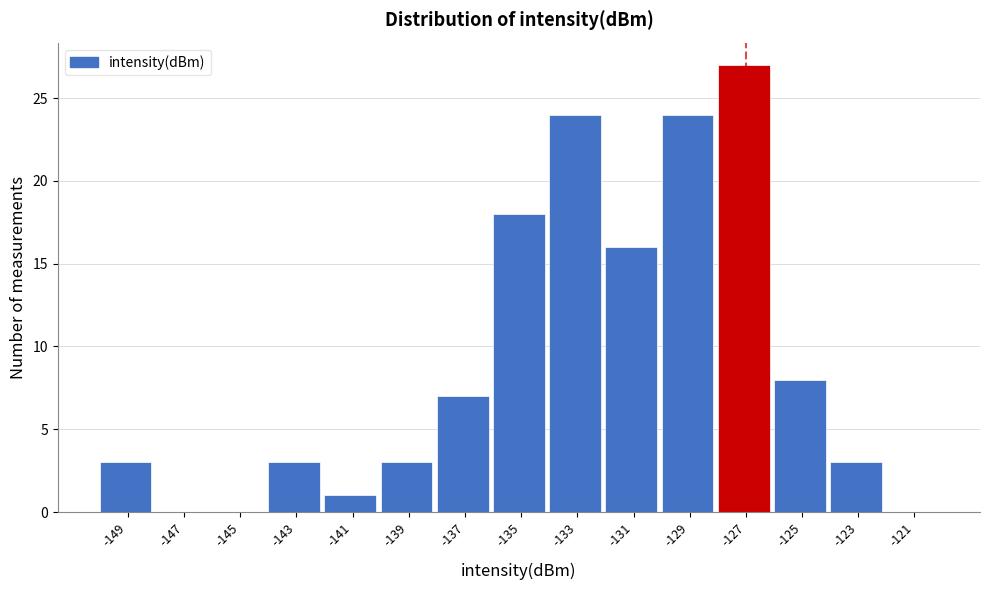

Over which range of the x-axis is the bar tallest?

-128 to -126